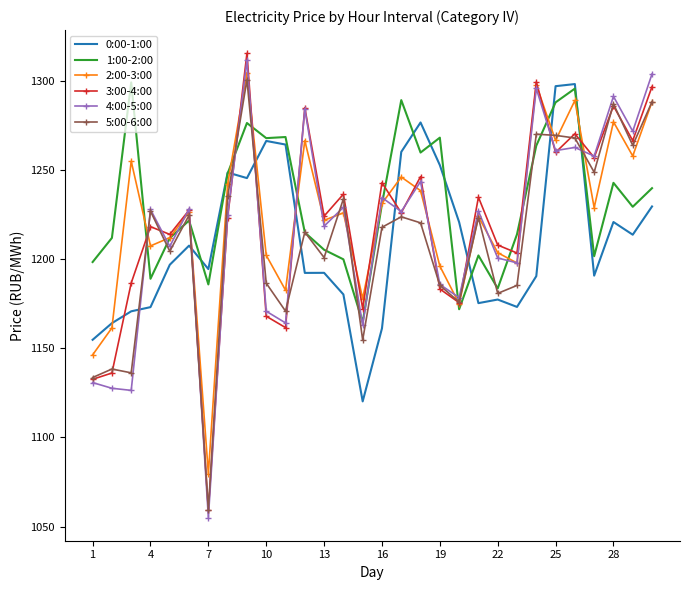

Which series ends up on top after the final intersection of 0:00-1:00 and 3:00-4:00?

3:00-4:00